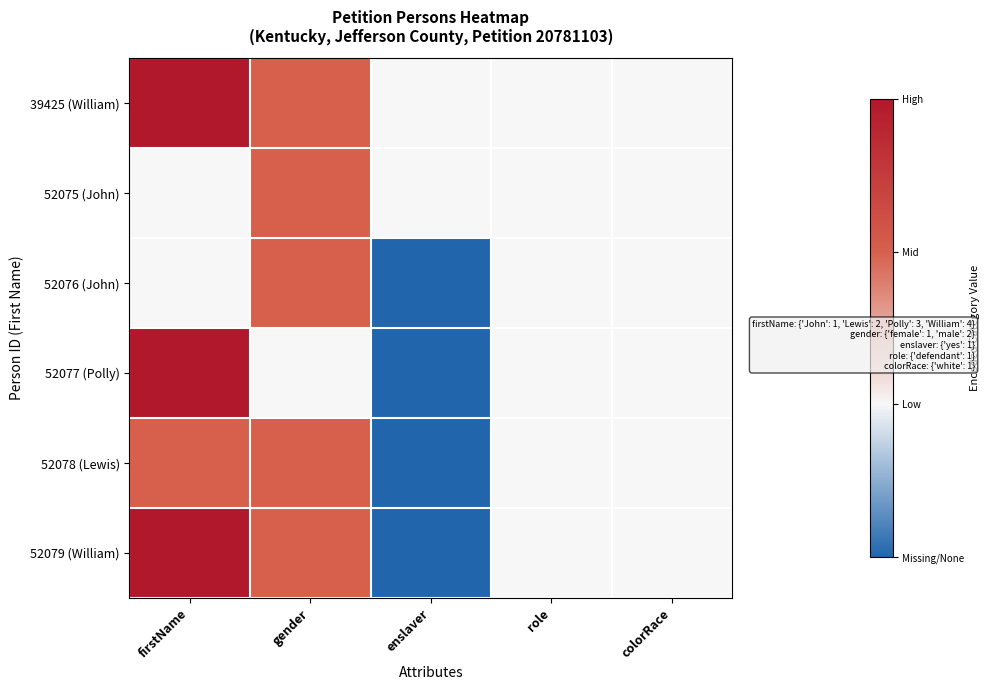

Reading left to right, list all the values displayed in this chart.

39425 (William): firstName=4	gender=2	enslaver=1	role=1	colorRace=1
52075 (John): firstName=1	gender=2	enslaver=1	role=1	colorRace=1
52076 (John): firstName=1	gender=2	enslaver=0	role=1	colorRace=1
52077 (Polly): firstName=3	gender=1	enslaver=0	role=1	colorRace=1
52078 (Lewis): firstName=2	gender=2	enslaver=0	role=1	colorRace=1
52079 (William): firstName=4	gender=2	enslaver=0	role=1	colorRace=1